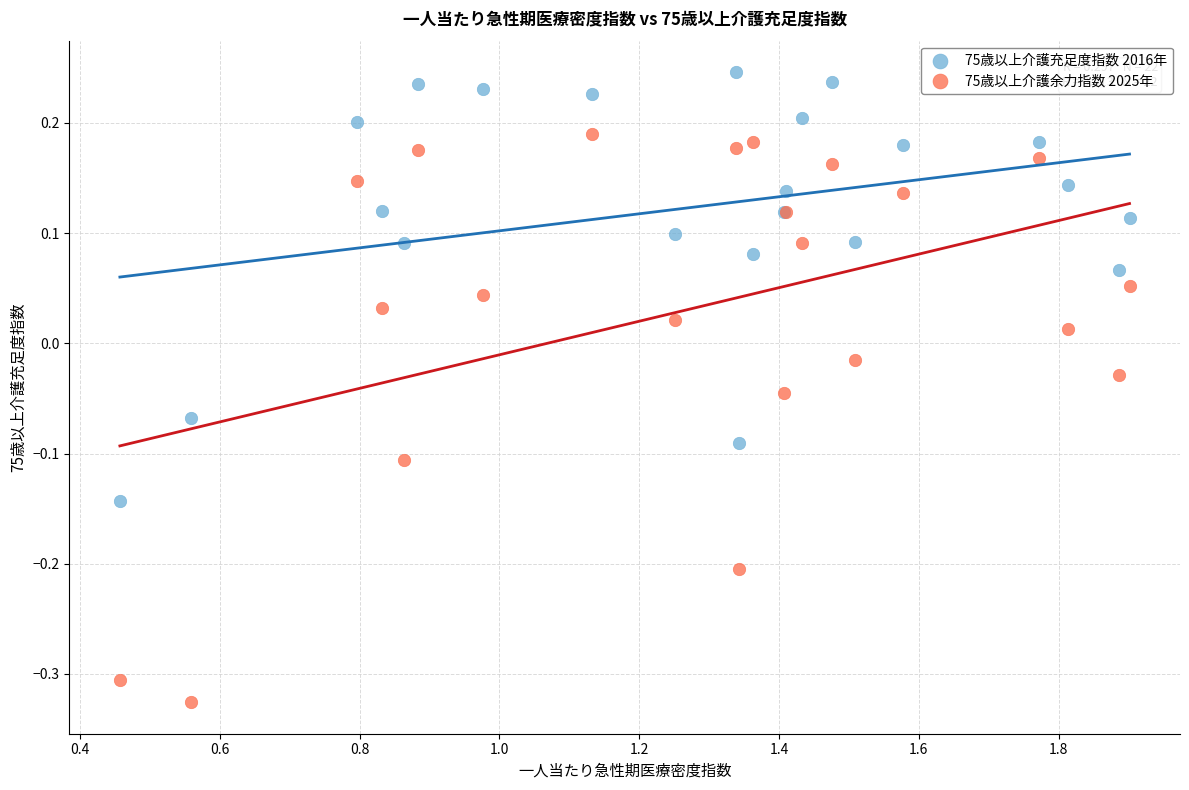

Which series has the widest spread of Y values?

75歳以上介護余力指数 2025年